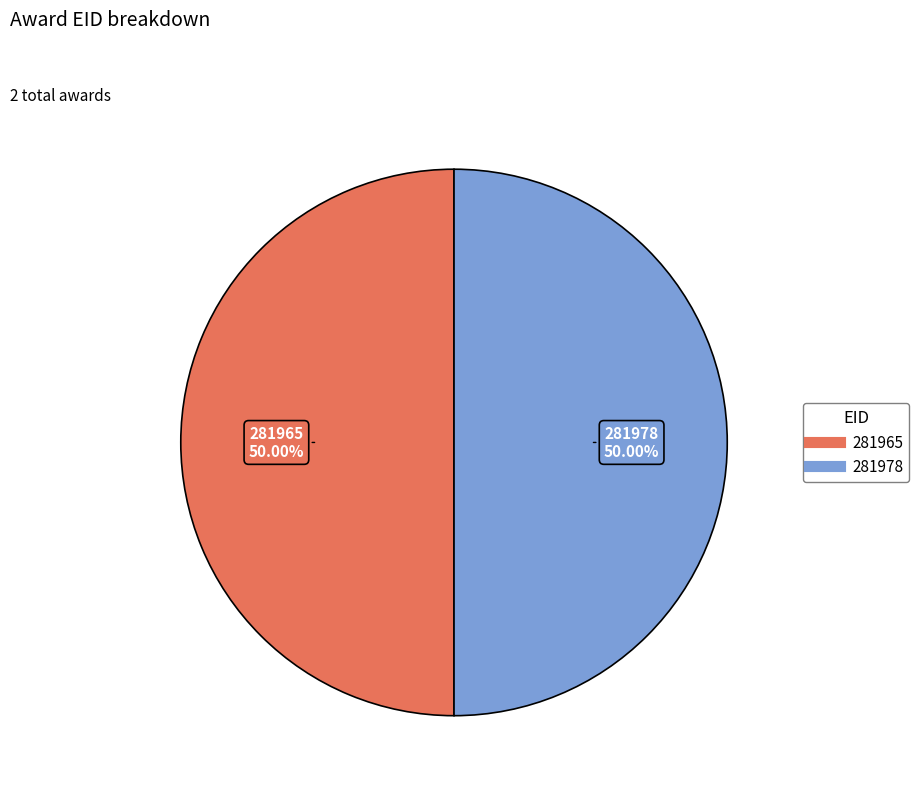

What is the ratio of the value at 281978 to the value at 281965?

1.0